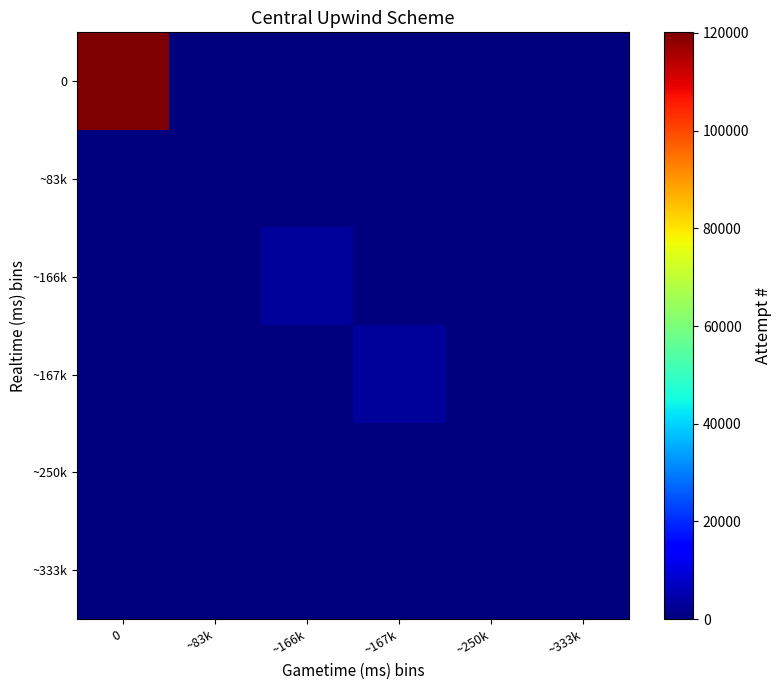

Reading left to right, list all the values displayed in this chart.

0: 0=120135	~83k=0	~166k=0	~167k=0	~250k=0	~333k=0
~83k: 0=0	~83k=0	~166k=0	~167k=0	~250k=0	~333k=0
~166k: 0=0	~83k=0	~166k=3179	~167k=0	~250k=0	~333k=0
~167k: 0=0	~83k=0	~166k=0	~167k=3146	~250k=0	~333k=0
~250k: 0=0	~83k=0	~166k=0	~167k=0	~250k=0	~333k=0
~333k: 0=0	~83k=0	~166k=0	~167k=0	~250k=0	~333k=0